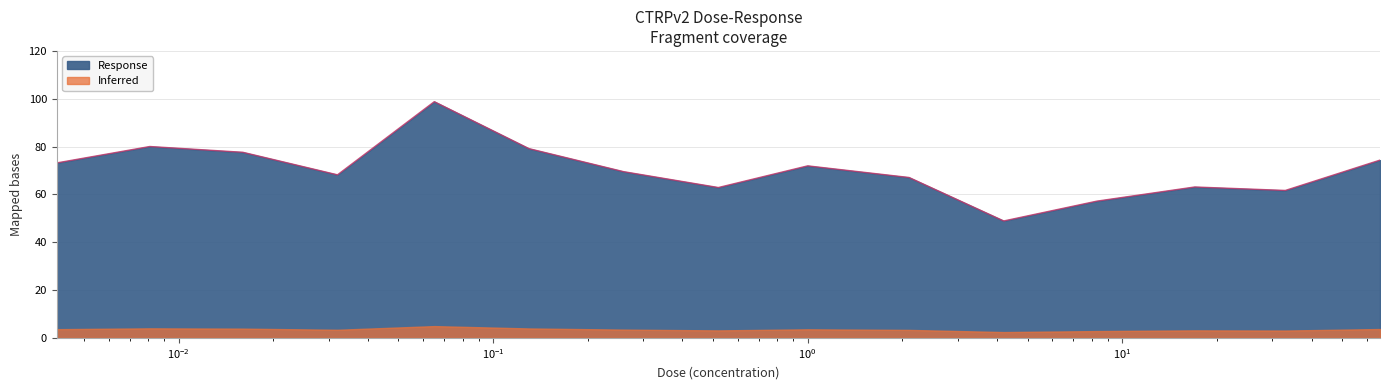

What is the label of the 2nd point from the left?

0.0081